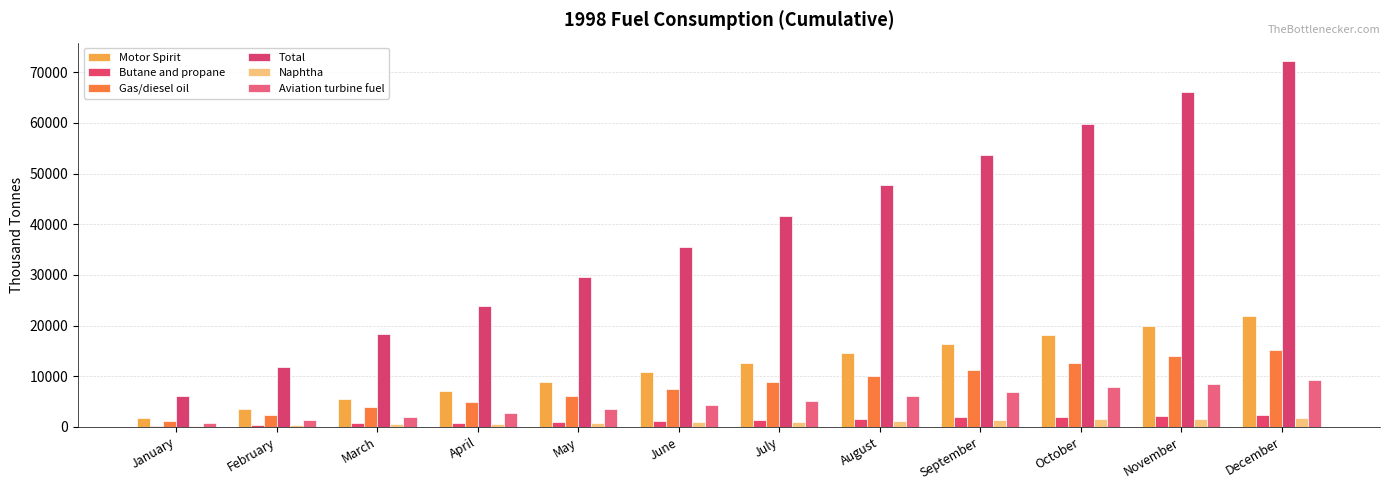

The value of Motor Spirit at May is 8912.9. True or false?

True